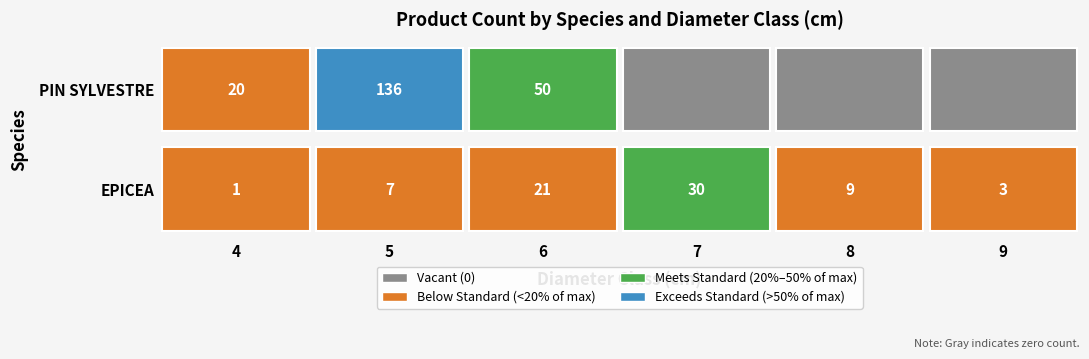

Reading left to right, list all the values displayed in this chart.

EPICEA: 4=1	5=7	6=21	7=30	8=9	9=3
PIN SYLVESTRE: 4=20	5=136	6=50	7=0	8=0	9=0